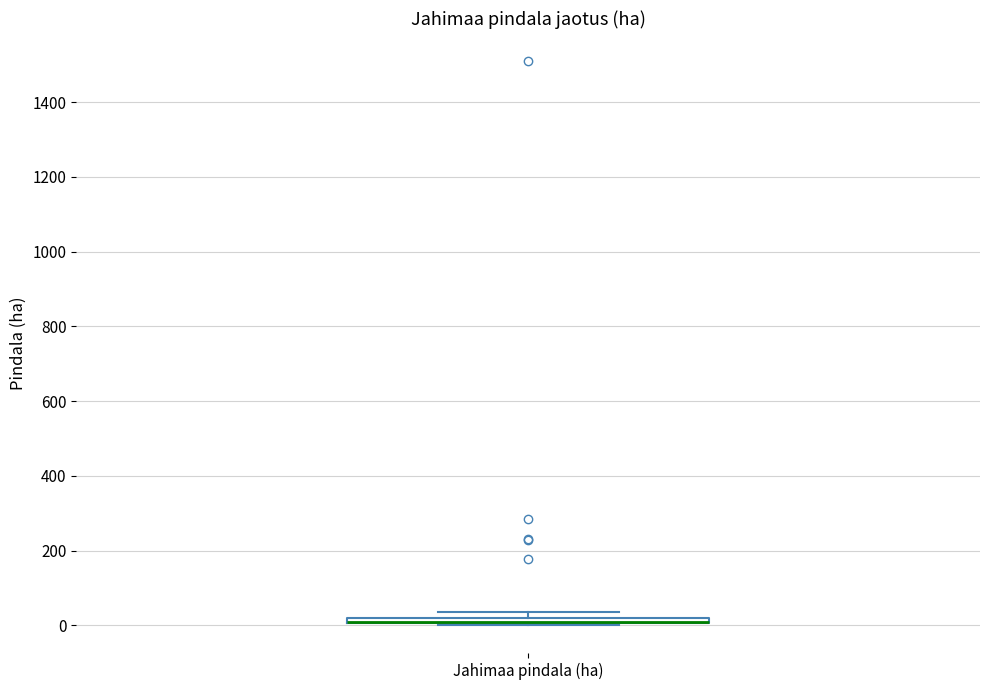

Where is the lower edge of the box for Jahimaa pindala (ha) on the y-axis? The values are not printed on the chart, so give them approximately, as read against the axis.

0